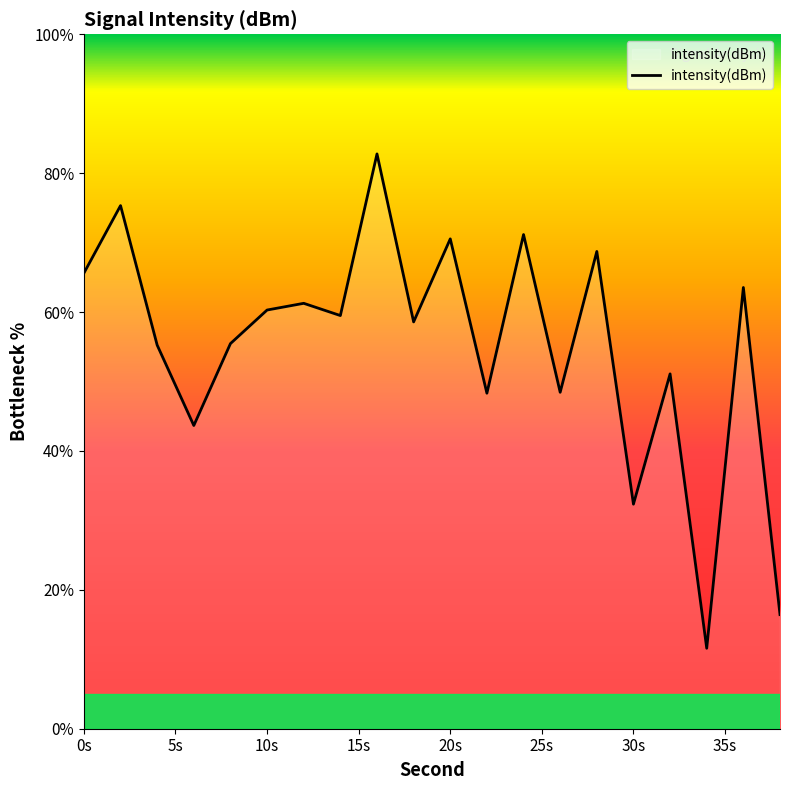

What is the average value?

55.0